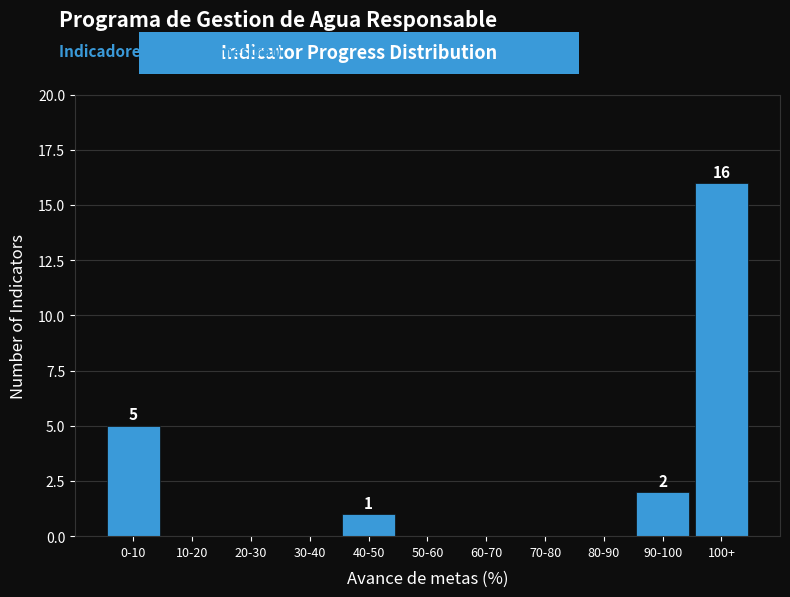

Reading right to left, transcribe all the data shown in this chart.

100+=16	90-100=2	80-90=0	70-80=0	60-70=0	50-60=0	40-50=1	30-40=0	20-30=0	10-20=0	0-10=5